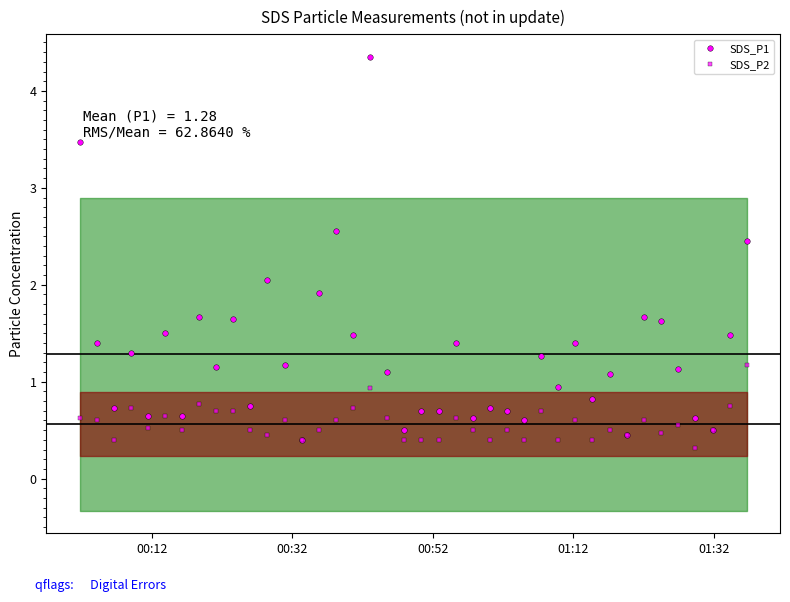

True or false: SDS_P2 has more than 1 points higher than both neighbors.

True